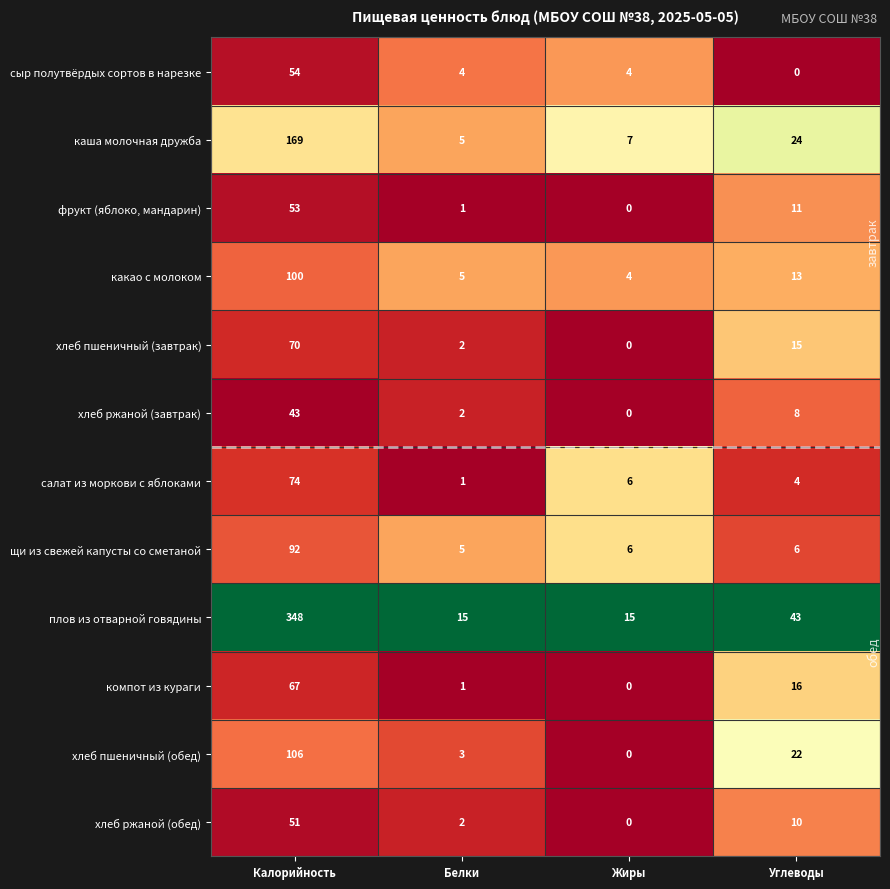

What is the maximum value for салат из моркови с яблоками?

74